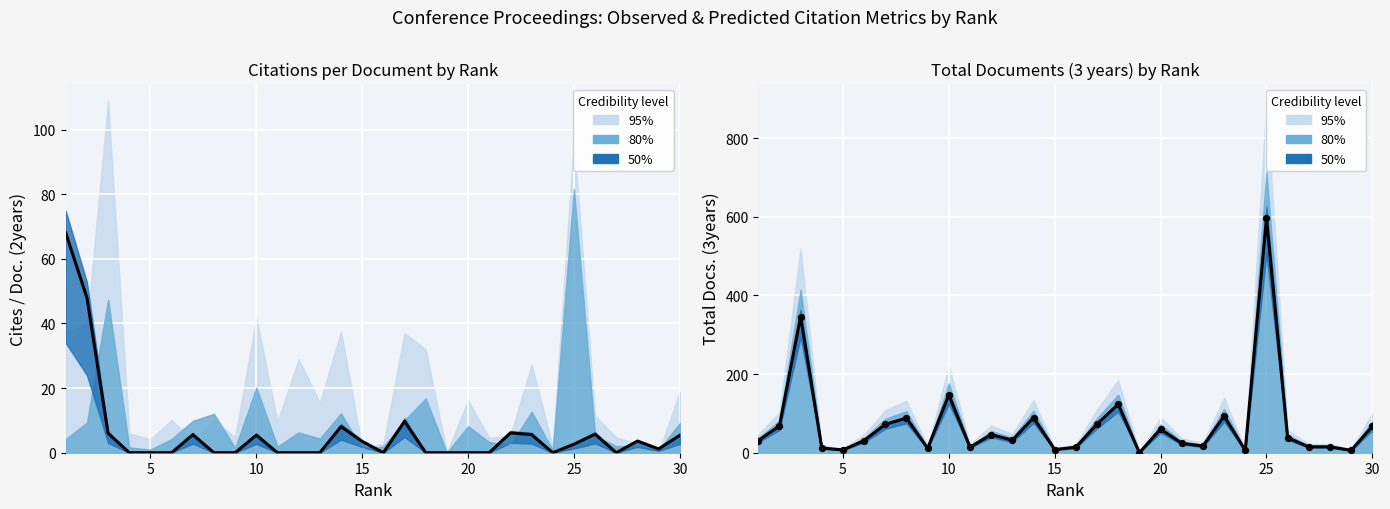

What is the total value across all series at 17?

82.7